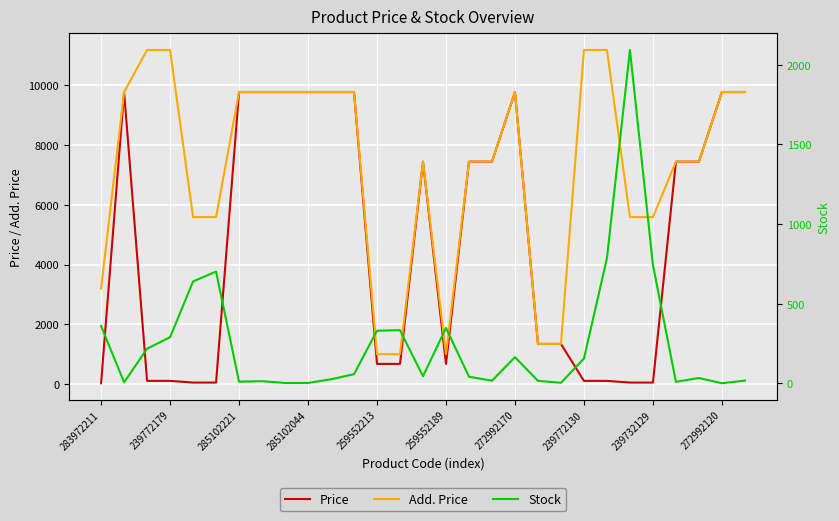

Between 16 and 19, which is larger?

16